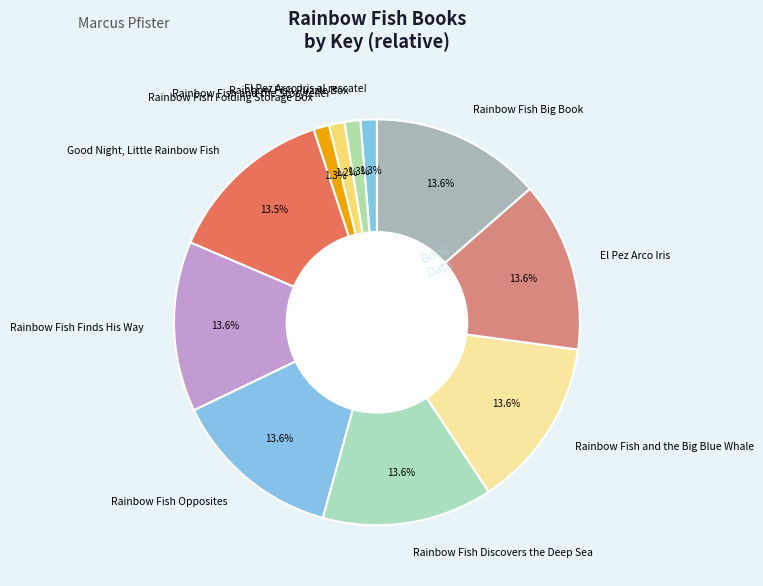

True or false: Rainbow Fish Finds His Way accounts for 14% of the total.

True